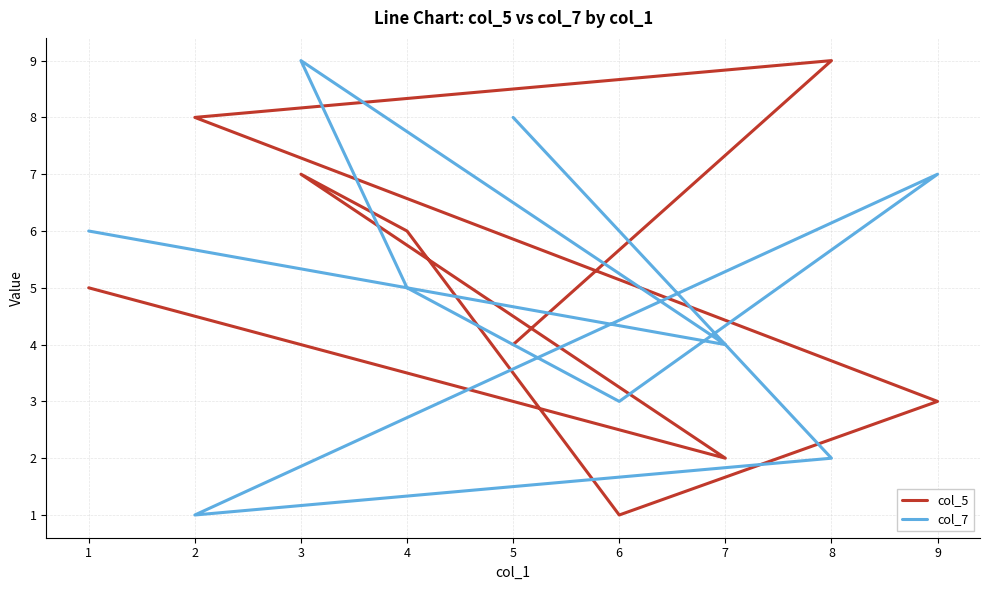

In col_7, how many points are lower than both neighbors (excluding endpoints)?

3